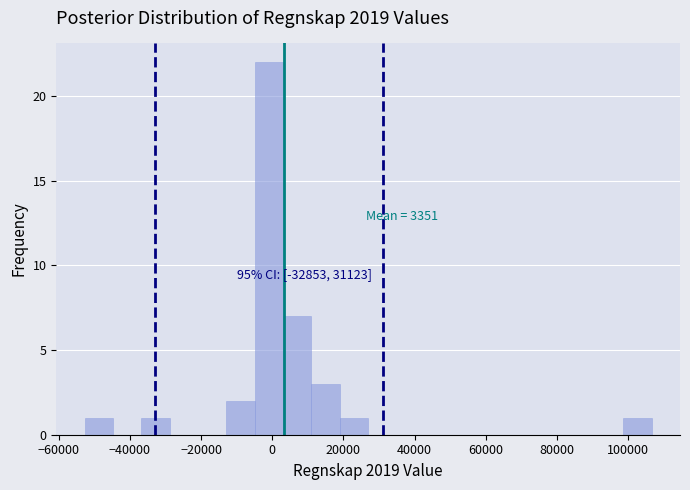

Around what value on the x-axis is the tallest bar? Give the approximate position of its centre, as read against the axis.

0